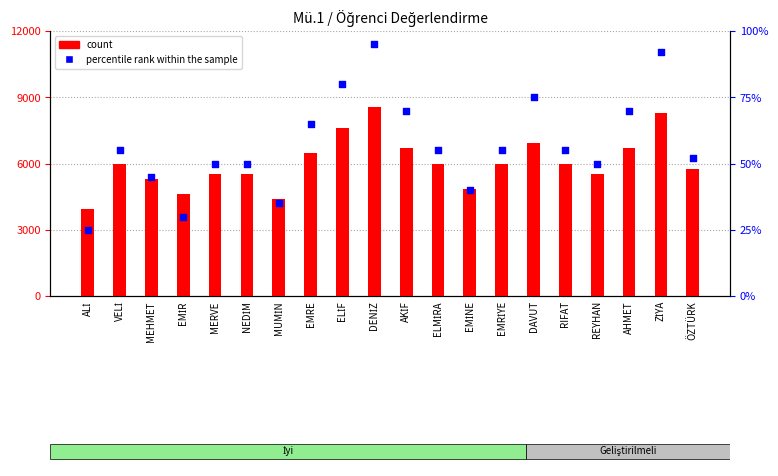

What are all the series names shown in the legend?

count, percentile rank within the sample